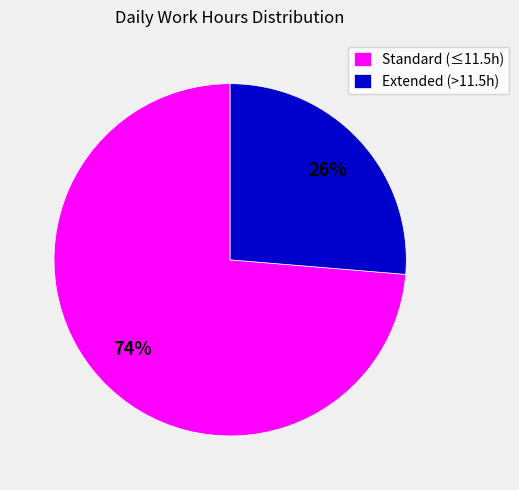

Is it true that Standard (≤11.5h) is 84% of the pie?

False